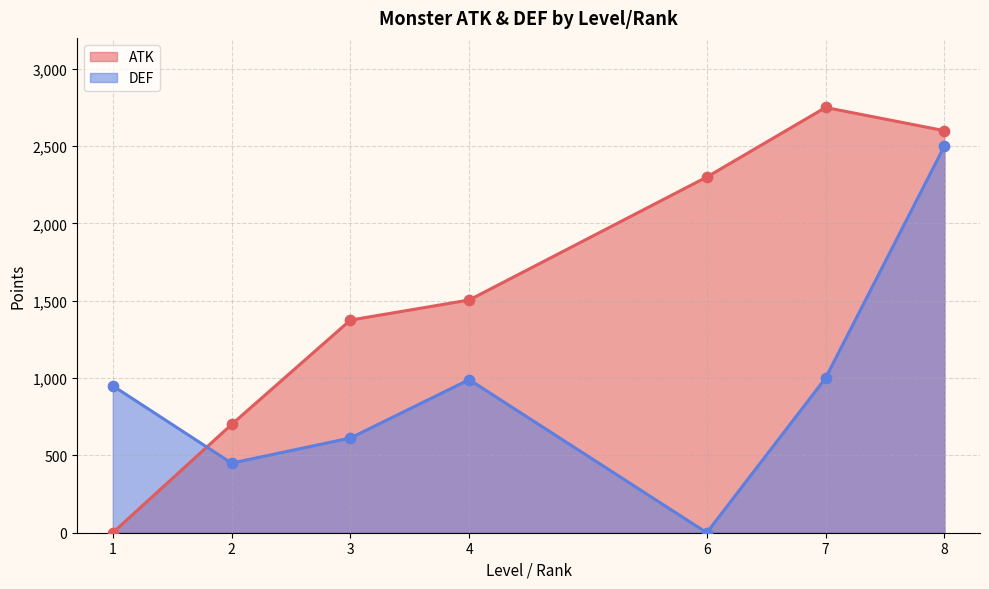

Which series contains the highest Y value?

ATK